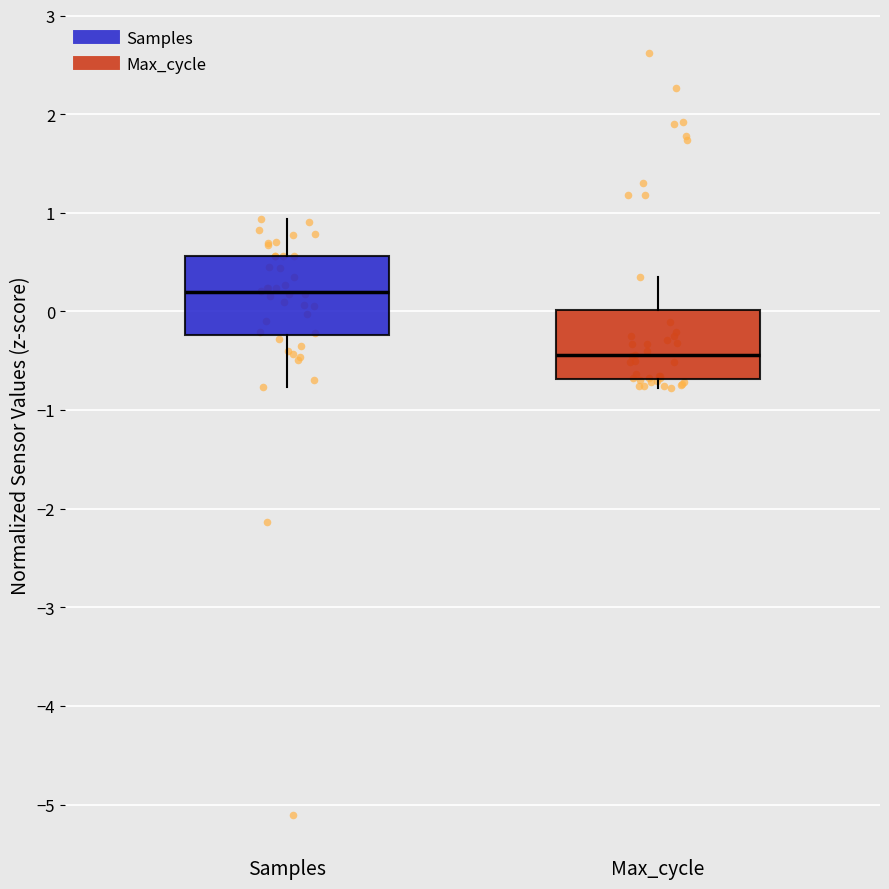

Where does the median line of the box for Samples sit on the y-axis? The values are not printed on the chart, so give them approximately, as read against the axis.

0.2